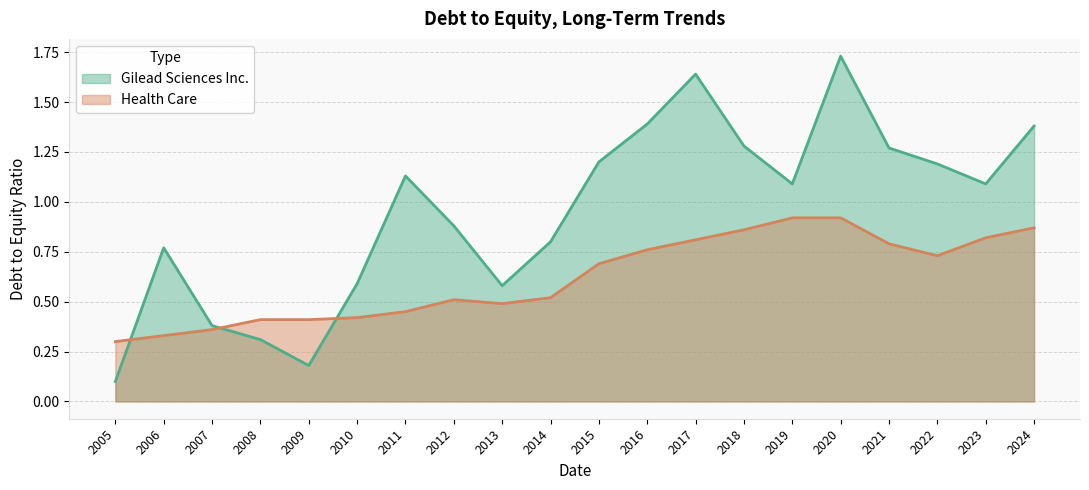

Where is Health Care nearest to the value 0?

2005